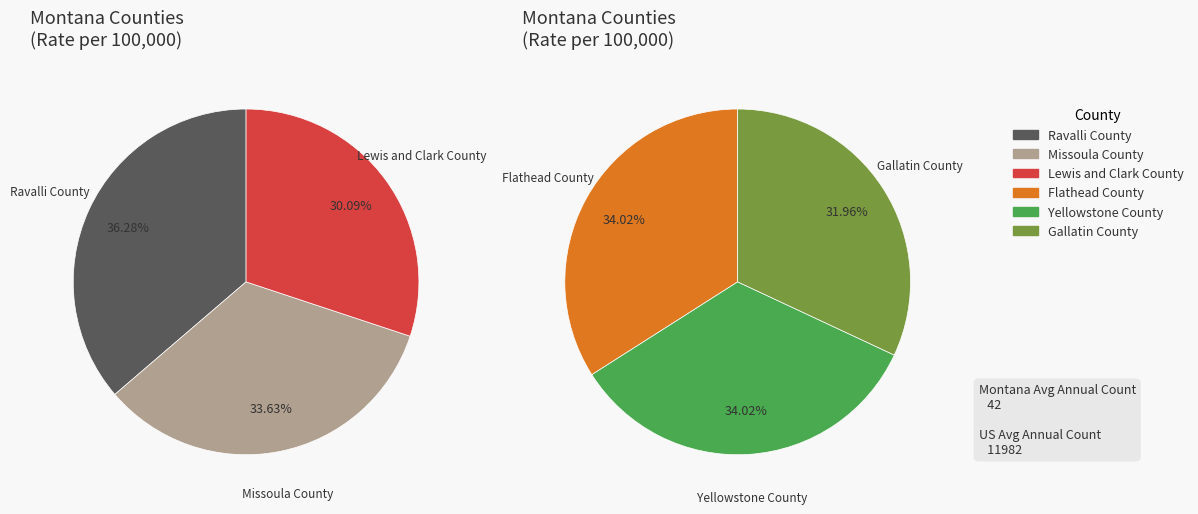

Is Lewis and Clark County the majority of the pie?

No